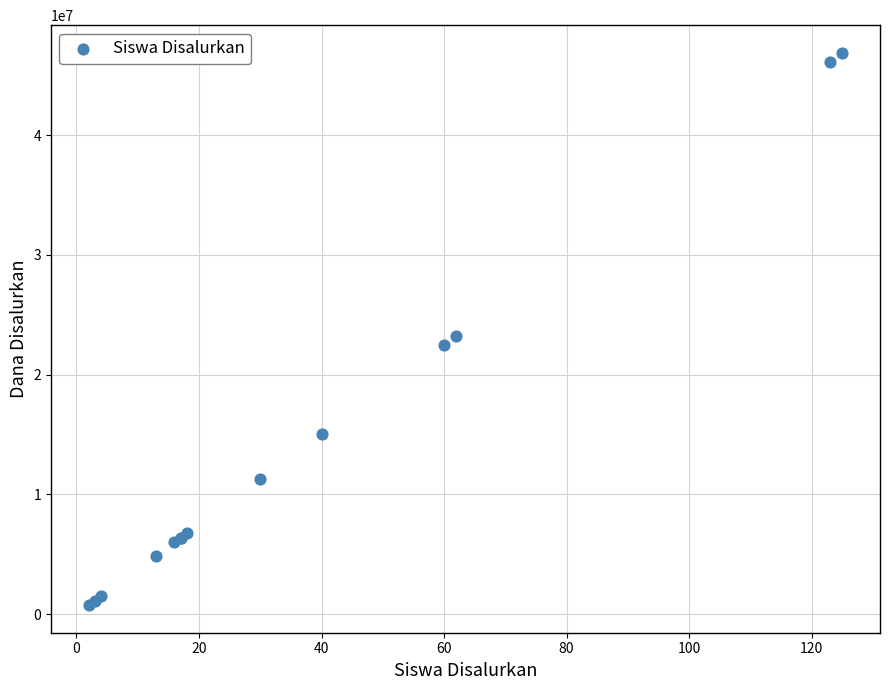

What Y value in the scatter plot is closest to 23812500?

23250000